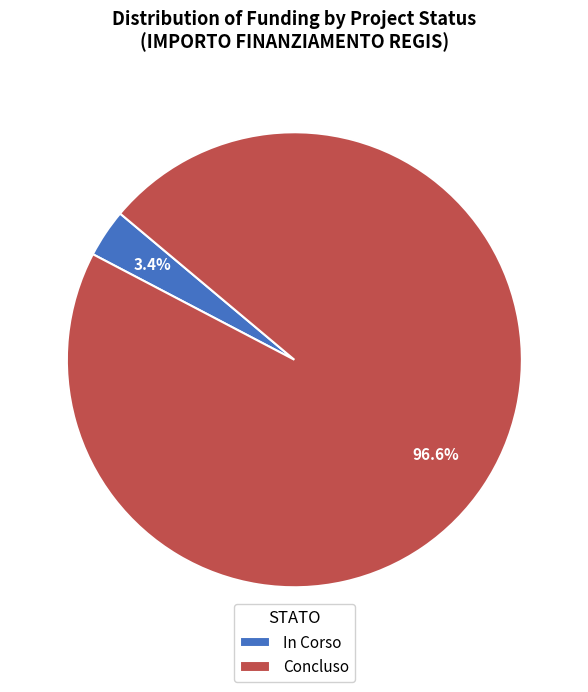

The In Corso slice represents 89% of the pie. True or false?

False